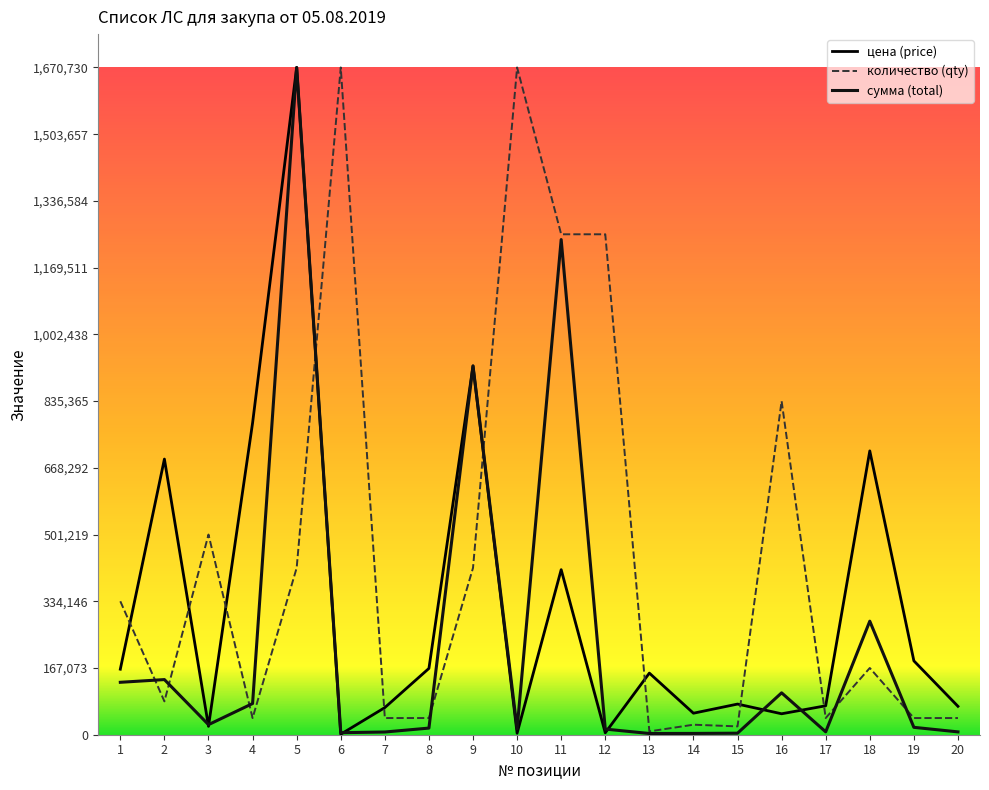

Does the chart have visible grid lines?

No